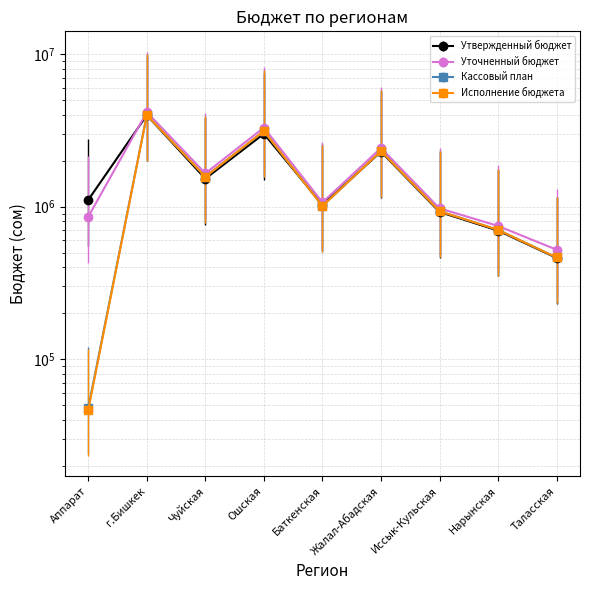

What is the difference between the maximum and minimum values in the Исполнение бюджета series?

3941759.3